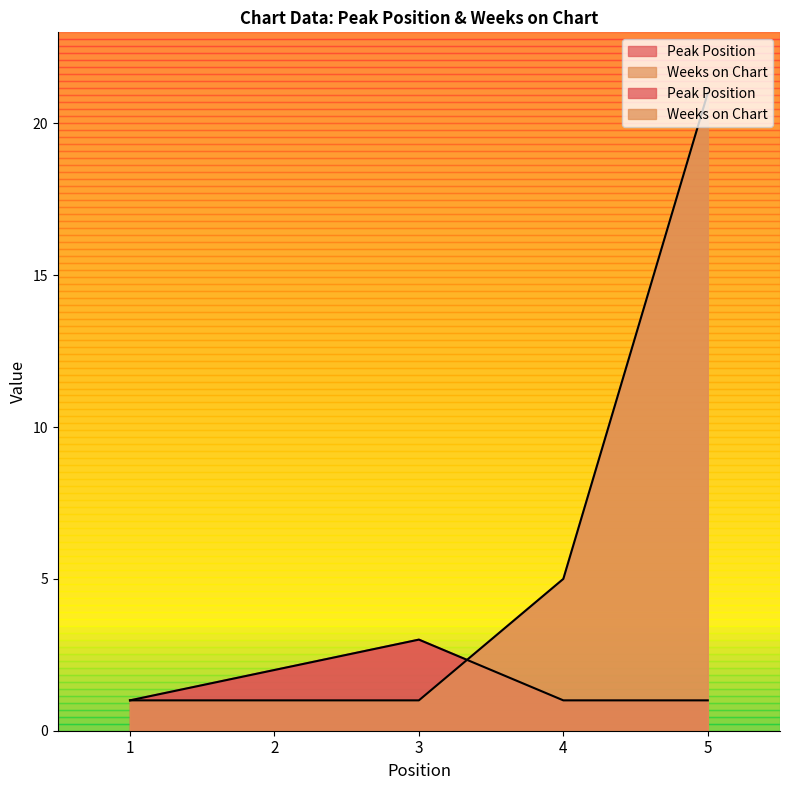

Rank the series by their average value, from lowest to highest.

Peak Position, Weeks on Chart